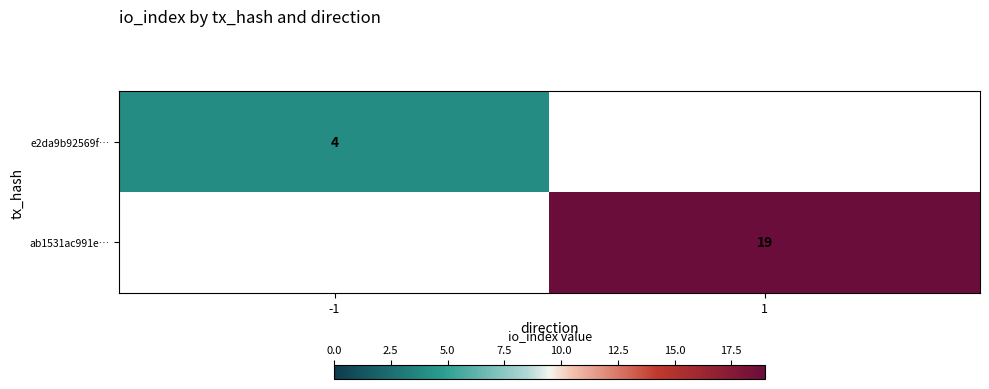

True or false: e2da9b92569f… has a value of 1 at -1.

False